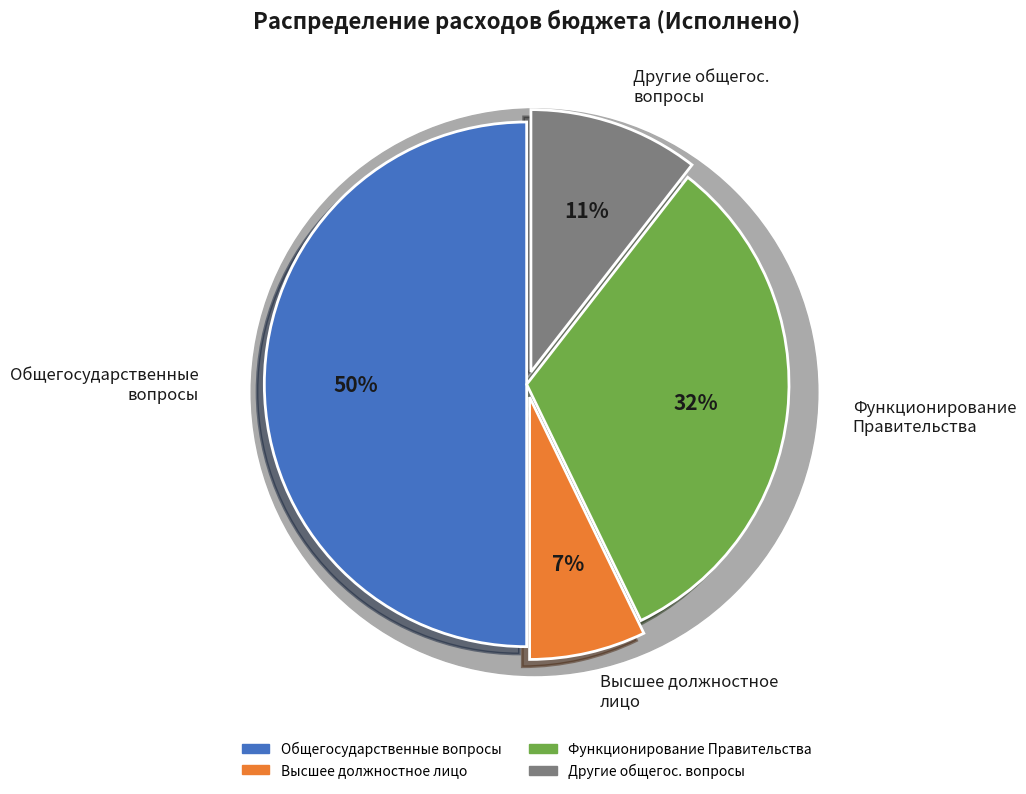

Which has a higher value, Общегосударственные вопросы or Другие общегосударственные вопросы?

Общегосударственные вопросы